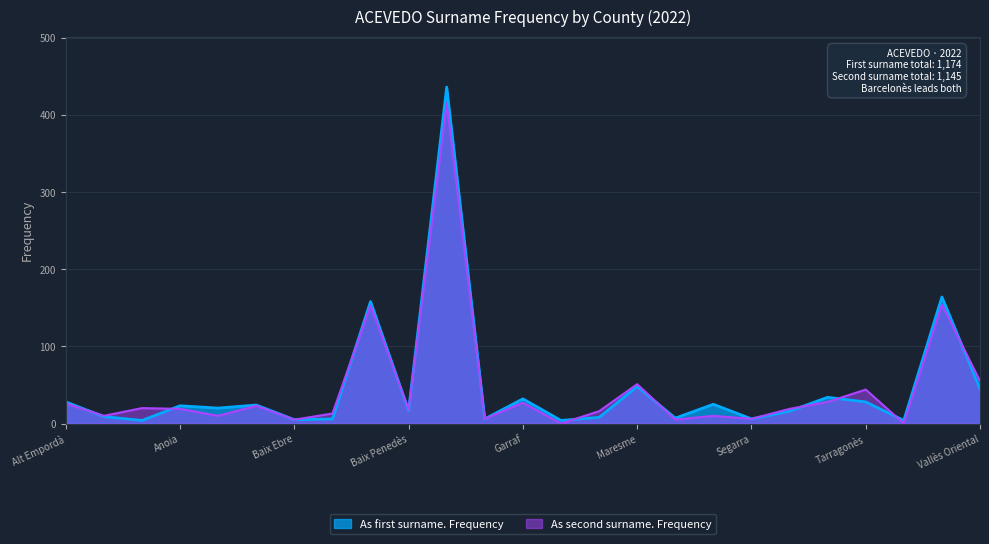

At which label does As second surname. Frequency first exceed 19?

Alt Empordà